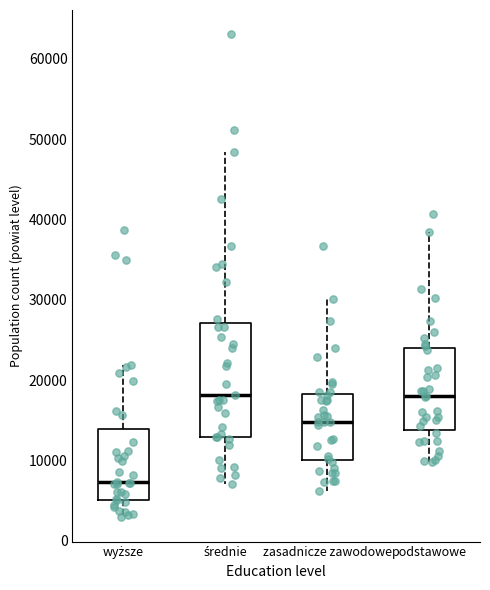

Reading left to right, read every box against the y-axis: the position of its median line, the range the box covers, and the ends of its whiskers. The values are not printed on the chart, so give them approximately, as read against the axis.

wyższe: median 7000, box 5000 to 14000, whiskers 3000 to 22000
średnie: median 18000, box 13000 to 27000, whiskers 7000 to 48000
zasadnicze zawodowe: median 15000, box 10000 to 18000, whiskers 6000 to 30000
podstawowe: median 18000, box 14000 to 24000, whiskers 10000 to 38000